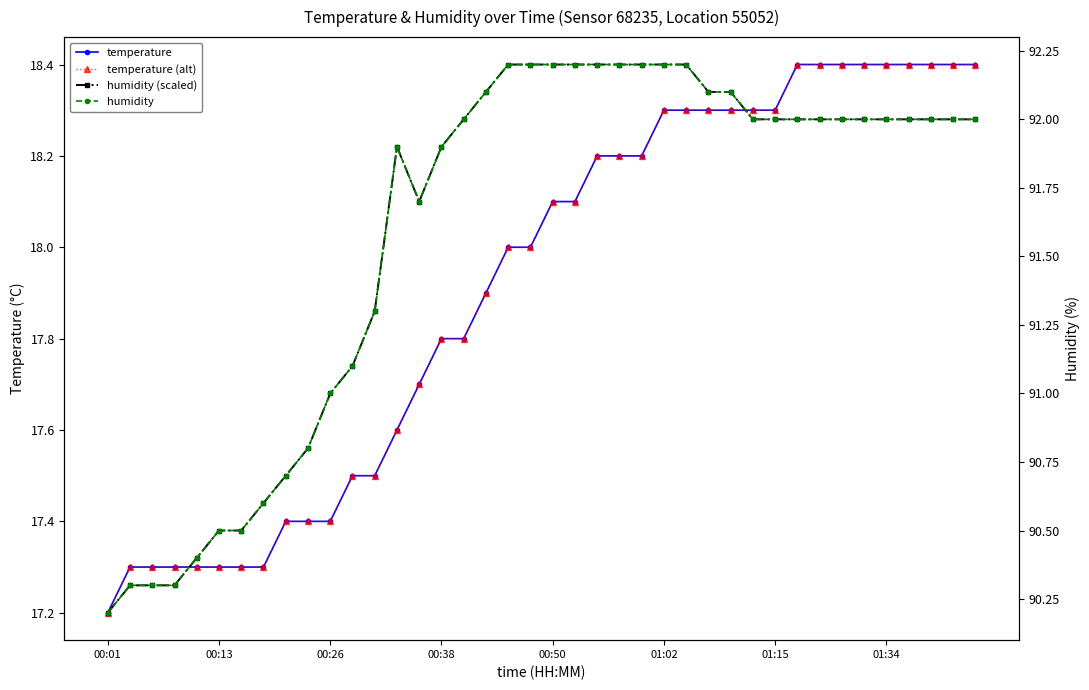

True or false: humidity (scaled) and temperature cross at least once.

True